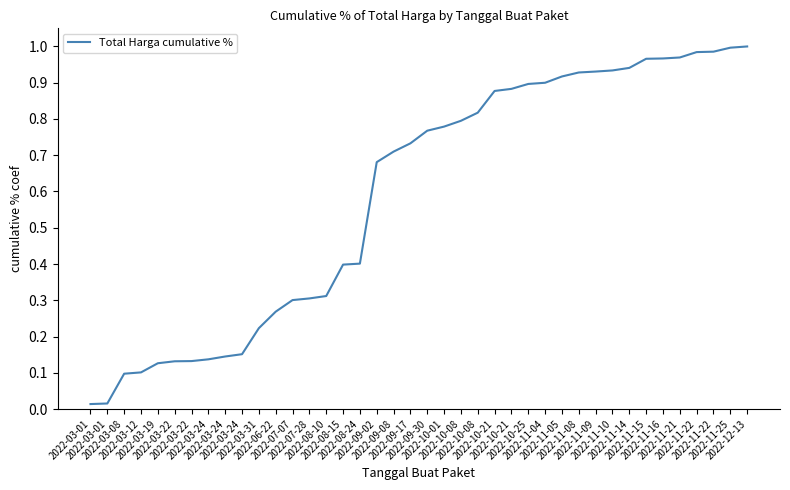

Which label corresponds to the smallest value in the chart?

2022-03-01